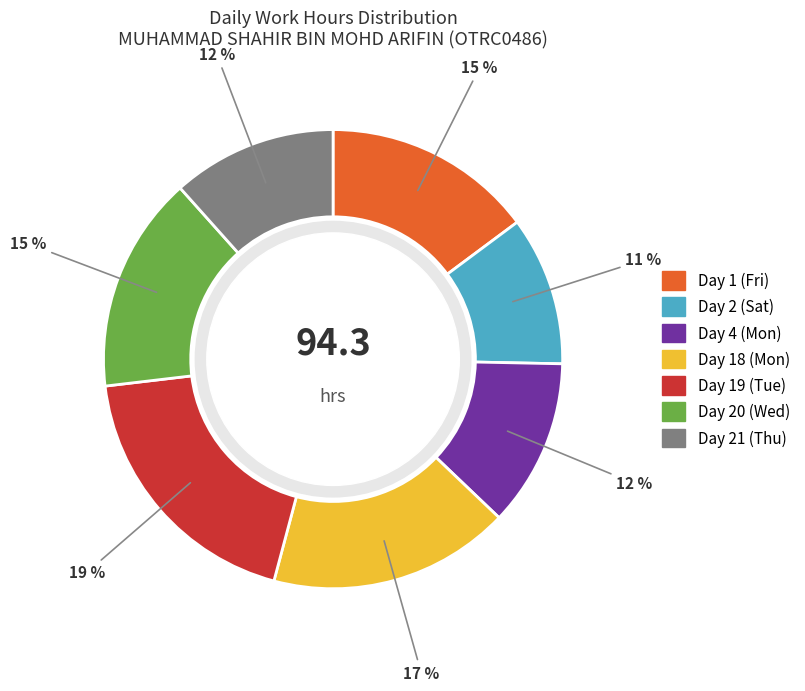

Does Day 4 (Mon) account for over 50% of the chart?

No